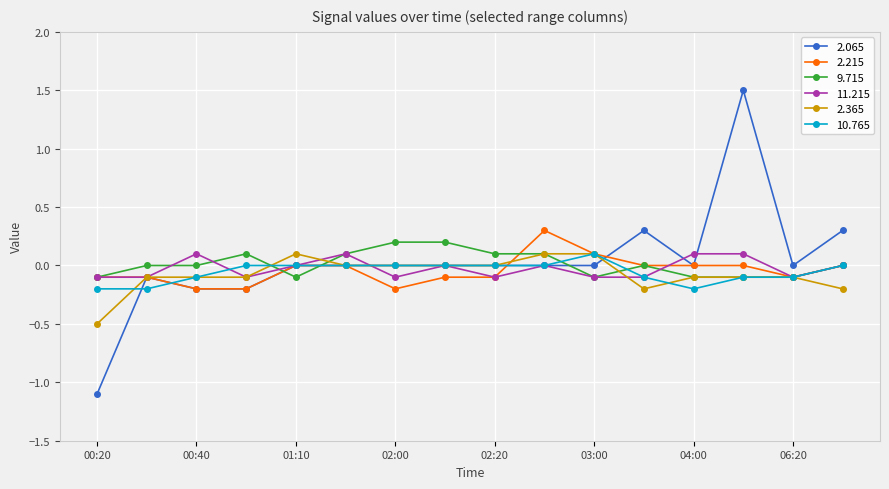

How many categories are shown in the chart?

16